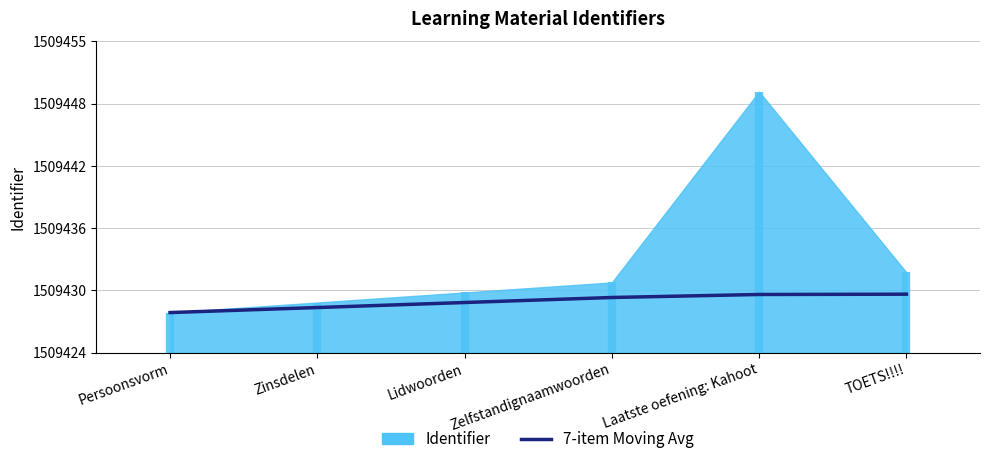

What position from the left is Zinsdelen?

2